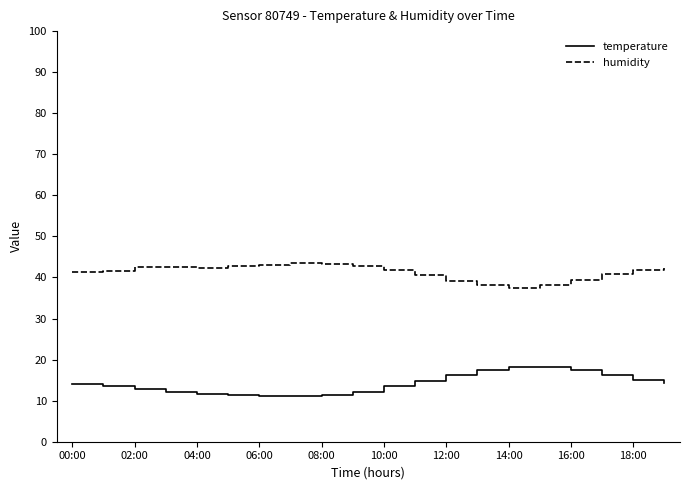

What is the smallest value displayed?

11.1